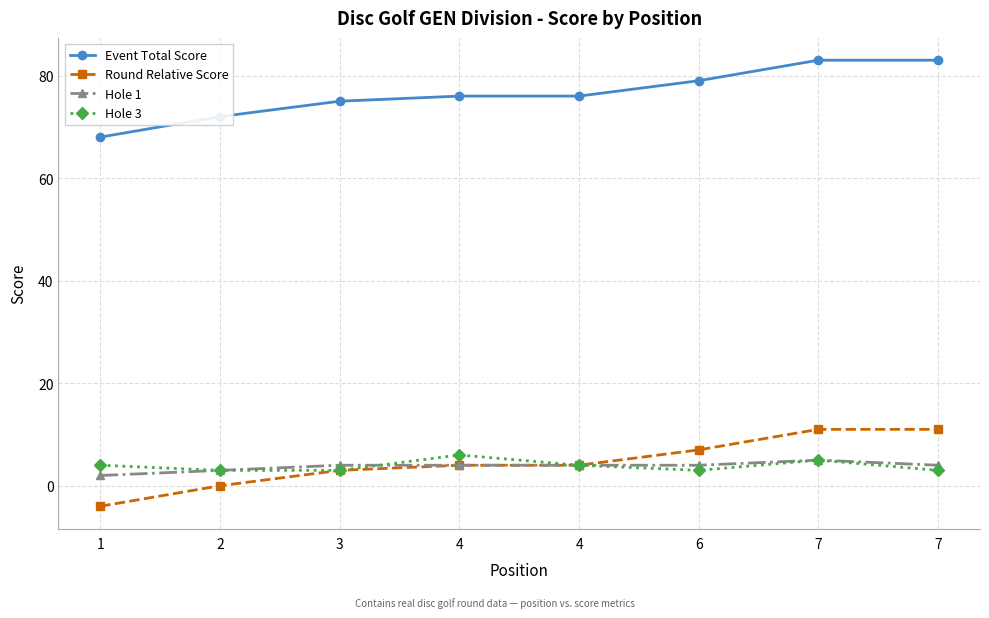

Where is Round Relative Score nearest to the value 3?

3